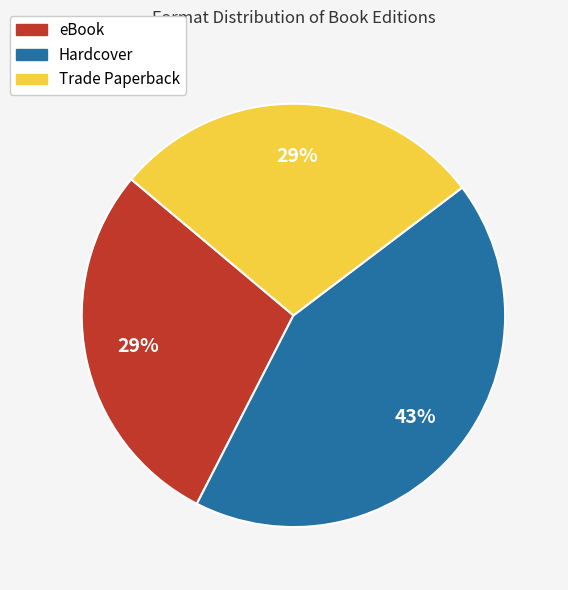

How many slices are in this pie chart?

3